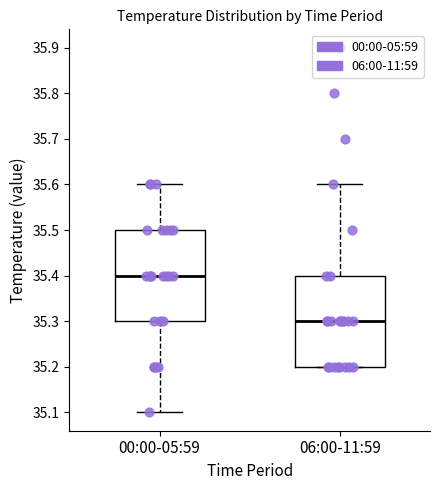

Which box's median line is the highest?

00:00-05:59